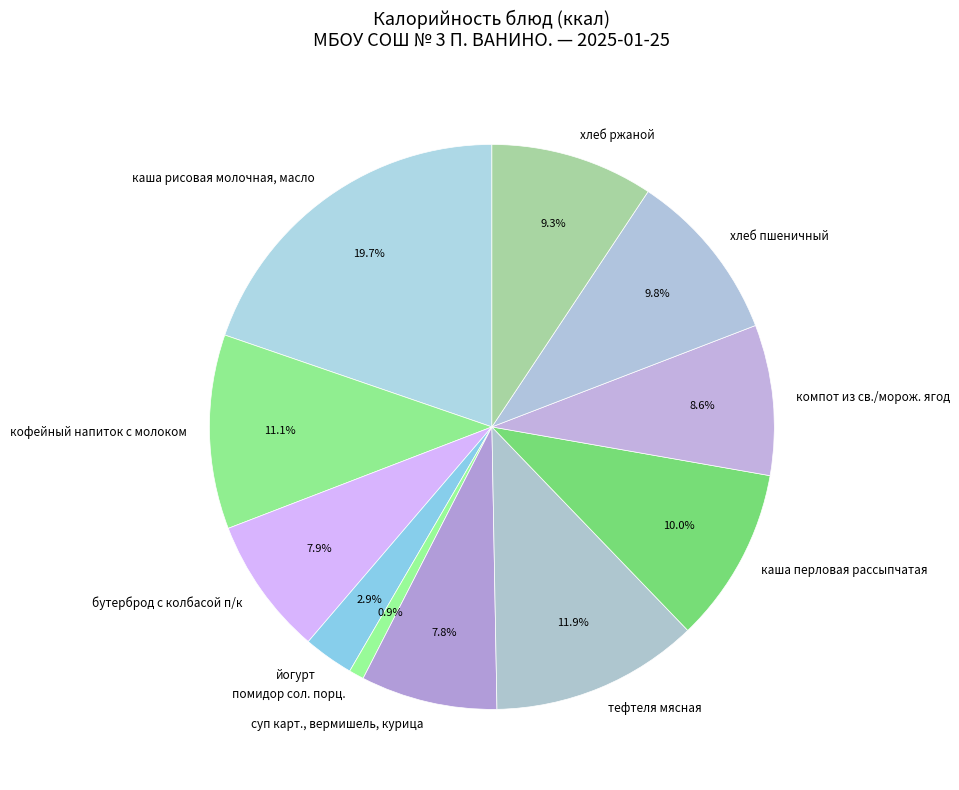

Combined, what portion of the pie is каша рисовая молочная, масло and помидор сол. порц.?

20.6%